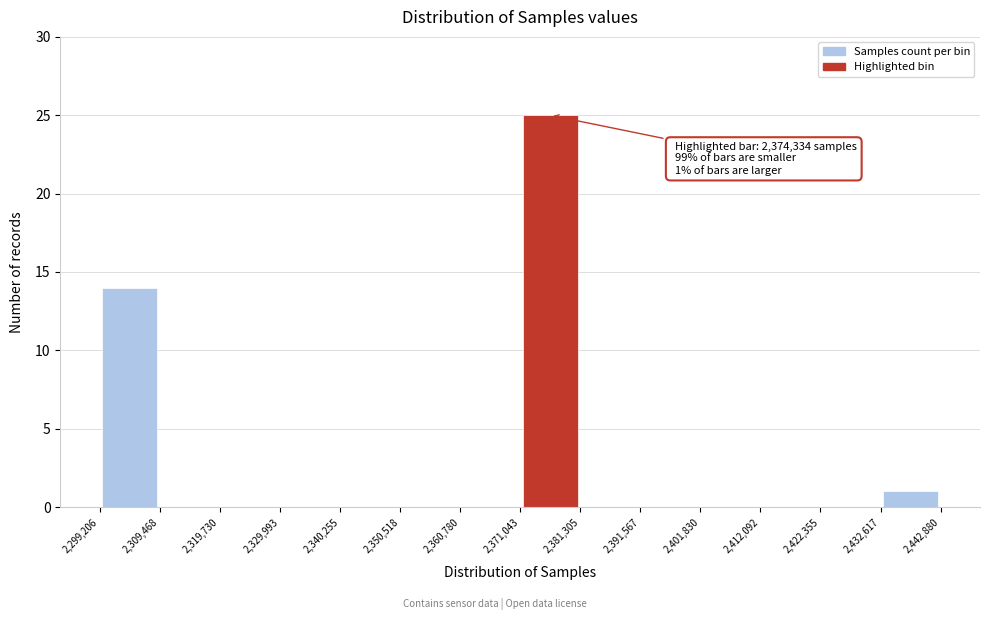

Which range on the x-axis has the tallest bar?

2,371,043 to 2,381,305